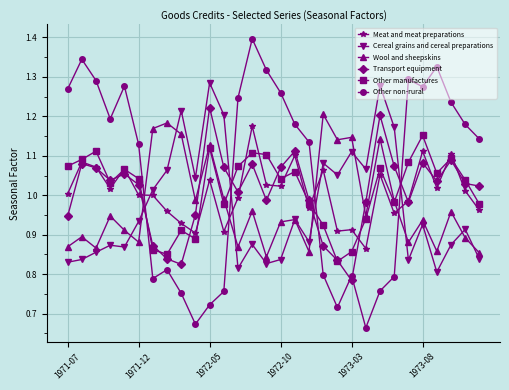

After their last crossing, which series has the higher values: Cereal grains and cereal preparations or Other non-rural?

Other non-rural